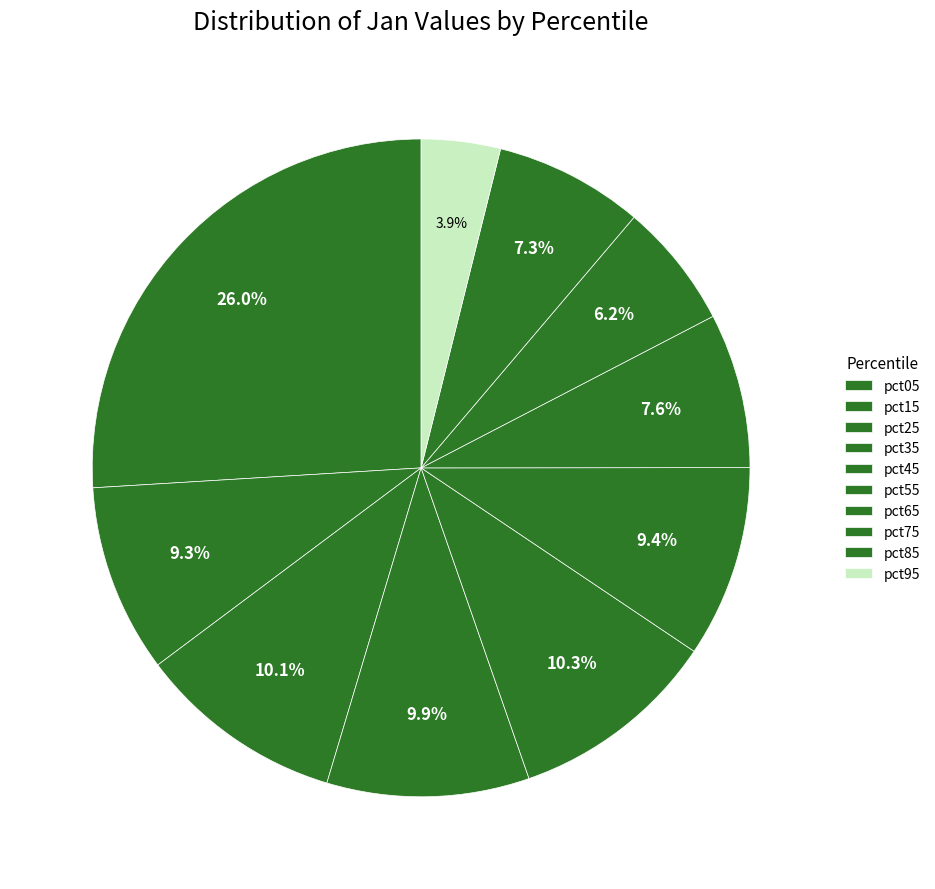

To the nearest percent, what is the combined percentage of pct65 and pct25?

18%